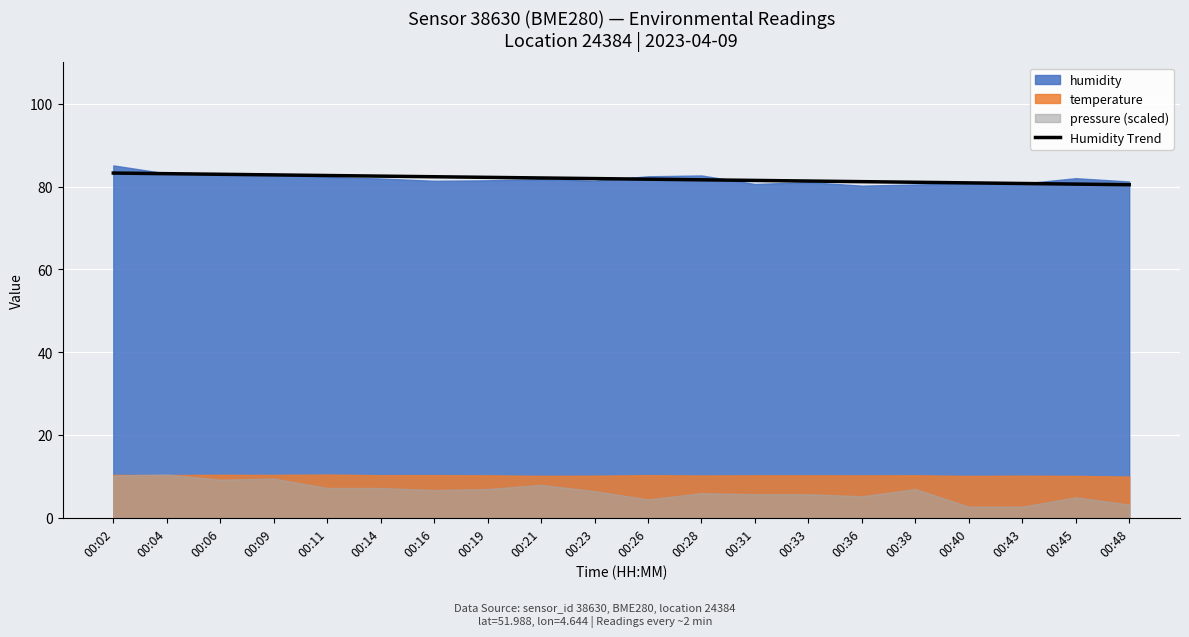

The value at 00:21 is 82.1. True or false?

True